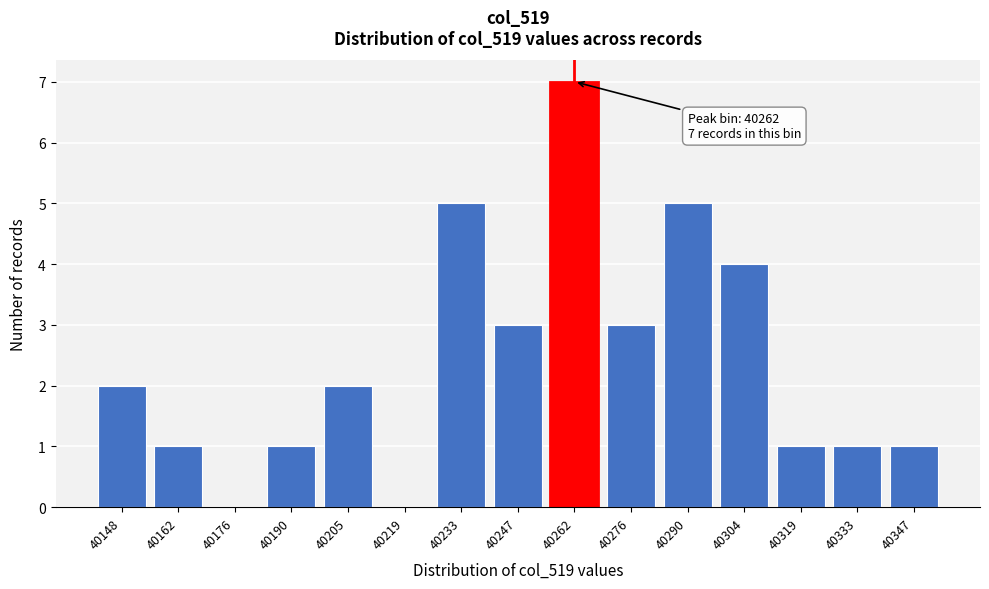

Reading left to right, extract all data points from this chart.

40148=2	40162=1	40176=0	40190=1	40205=2	40219=0	40233=5	40247=3	40262=7	40276=3	40290=5	40304=4	40319=1	40333=1	40347=1